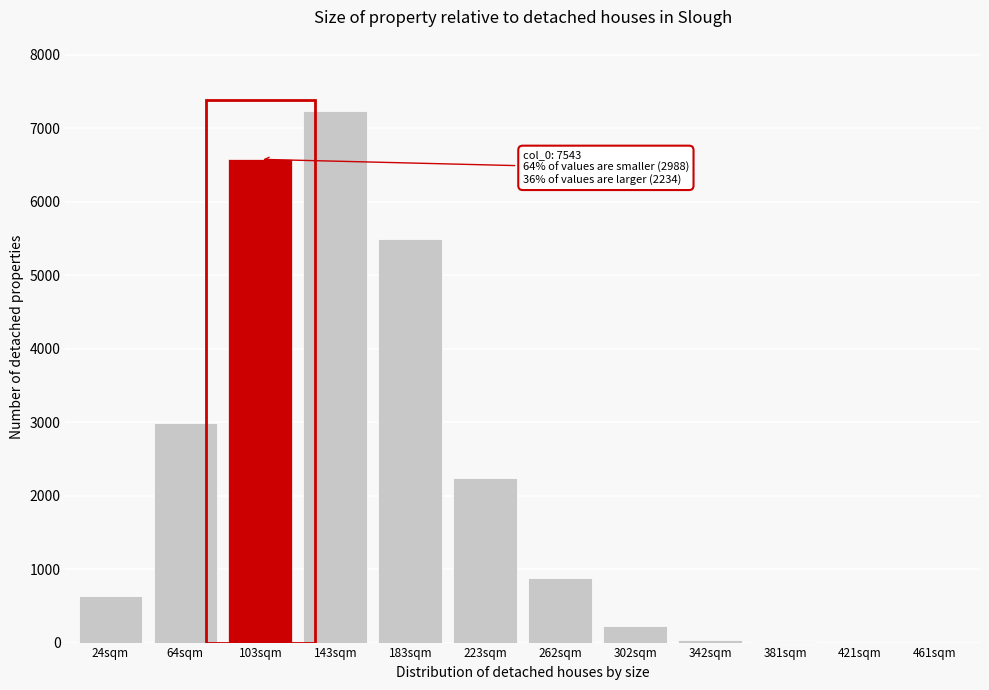

Where is the data nearest to the value 3617?

64sqm